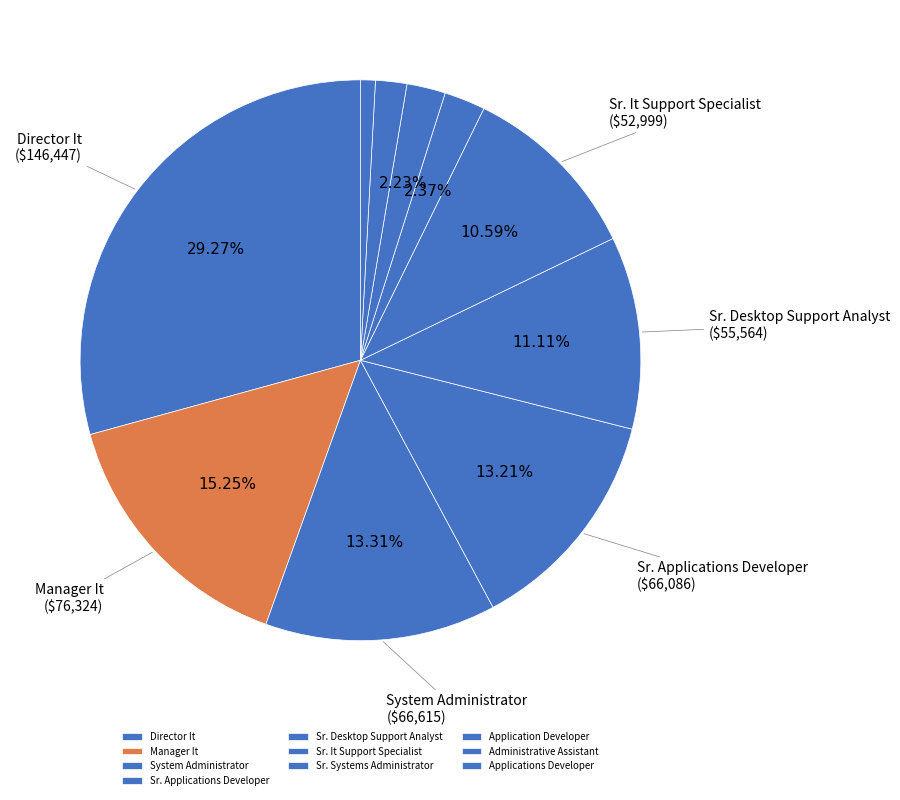

True or false: Applications Developer accounts for 15% of the total.

False